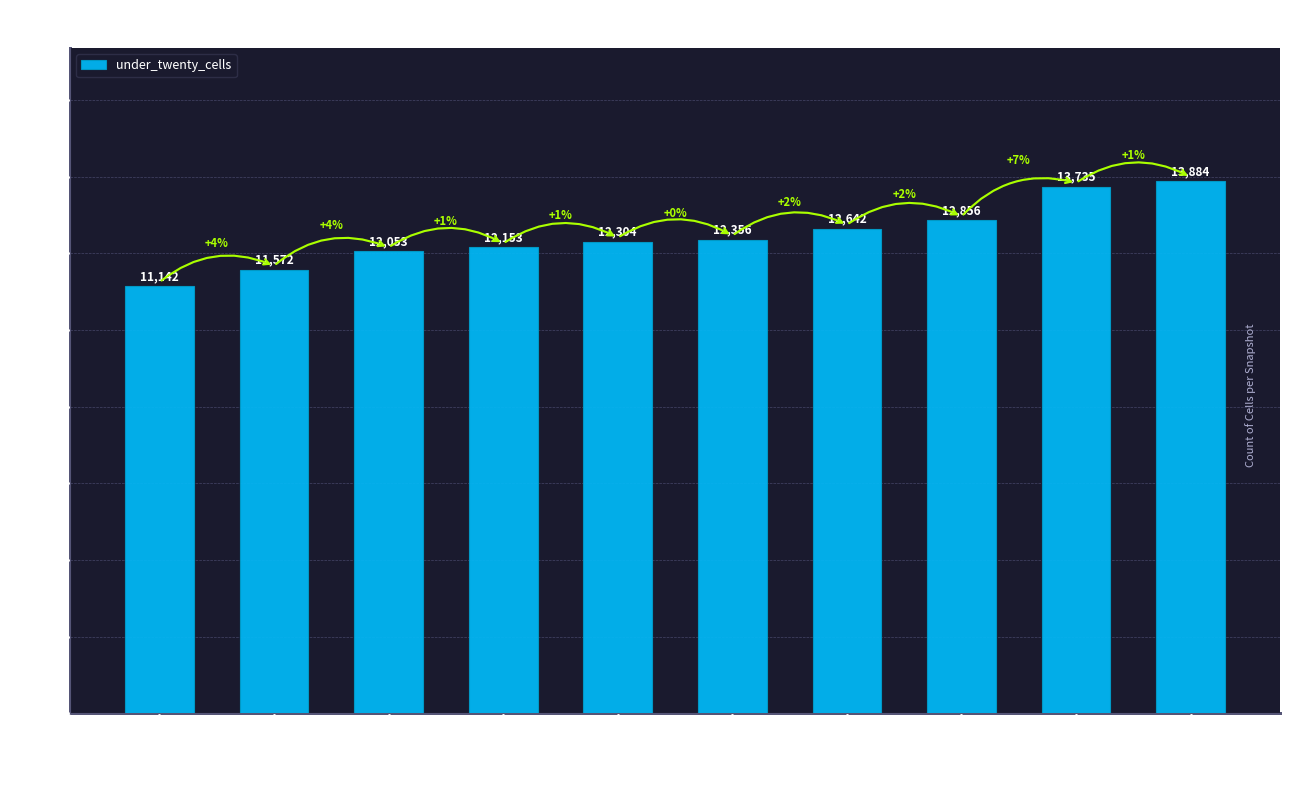

Rank the categories by value from lowest to highest.

2007-12-19, 2008-04-01, 2008-06-27, 2008-10-10, 2009-04-06, 2010-11-17, 2011-09-05, 2012-01-18, 2012-10-31, 2013-05-21